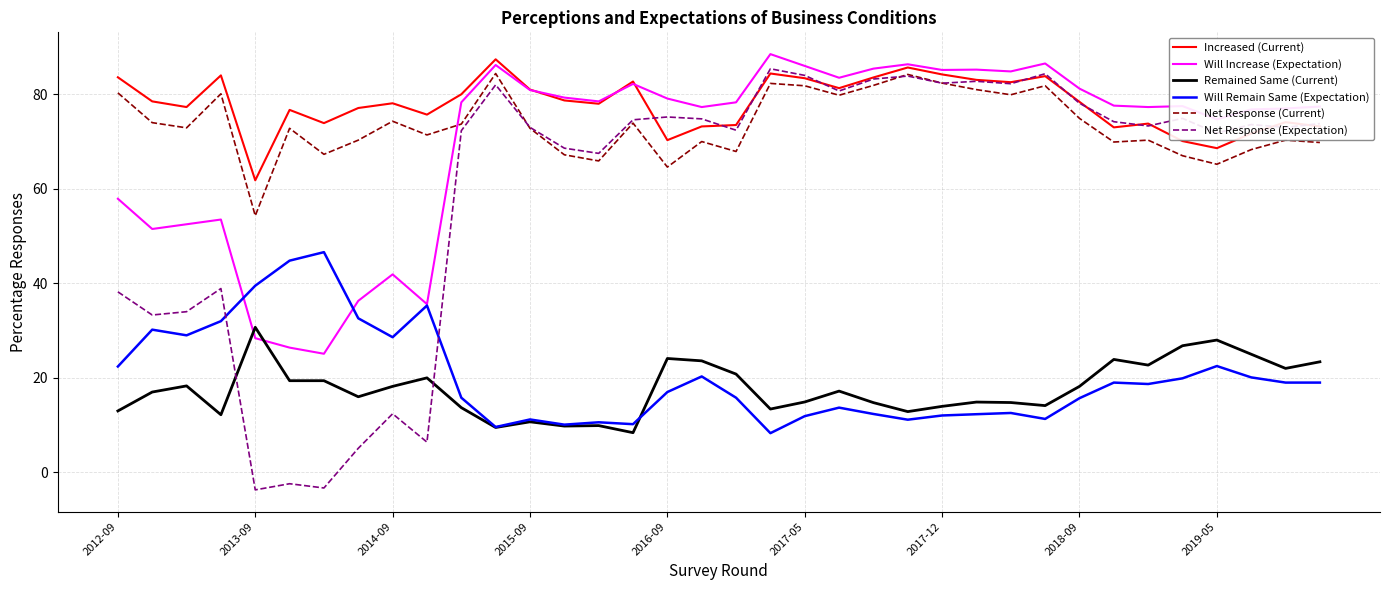

Which series has the widest spread of values?

Net Response (Expectation)